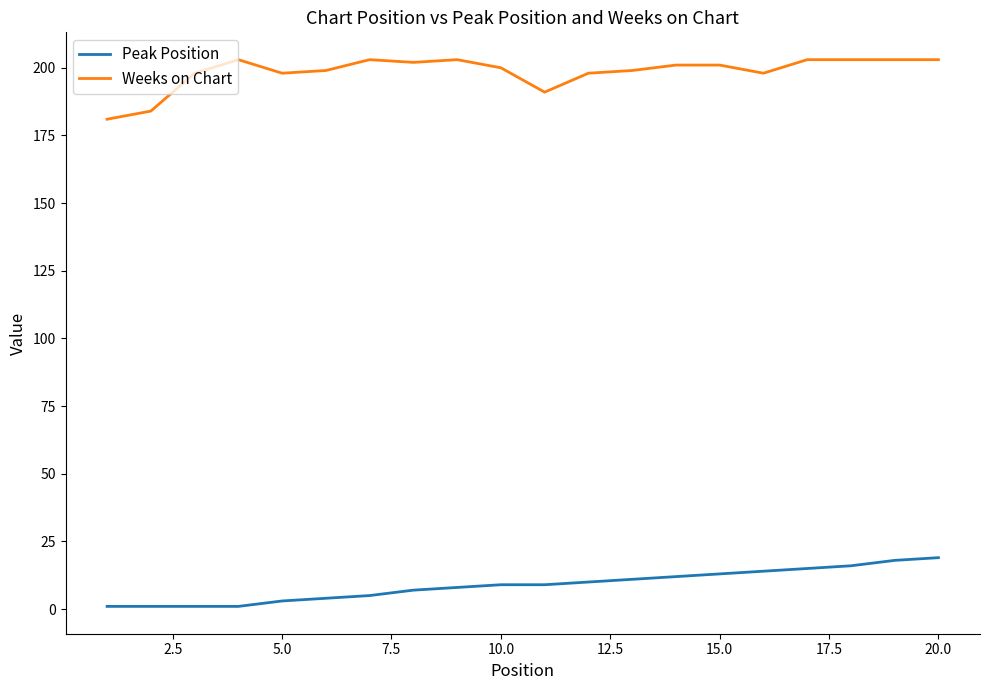

True or false: Weeks on Chart and Peak Position intersect in this chart.

False